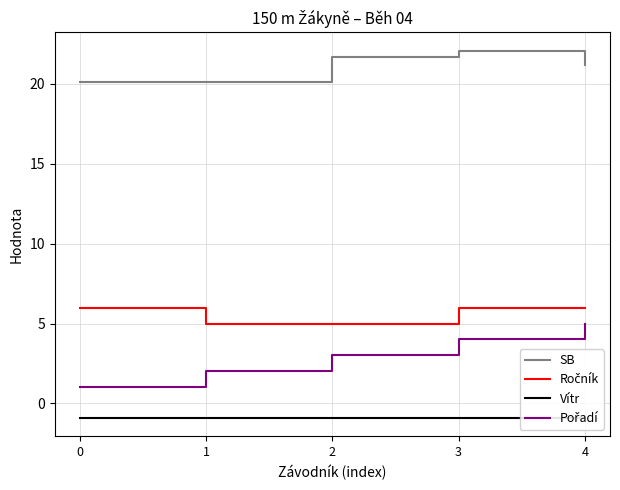

What is the maximum value shown in the chart?

22.1